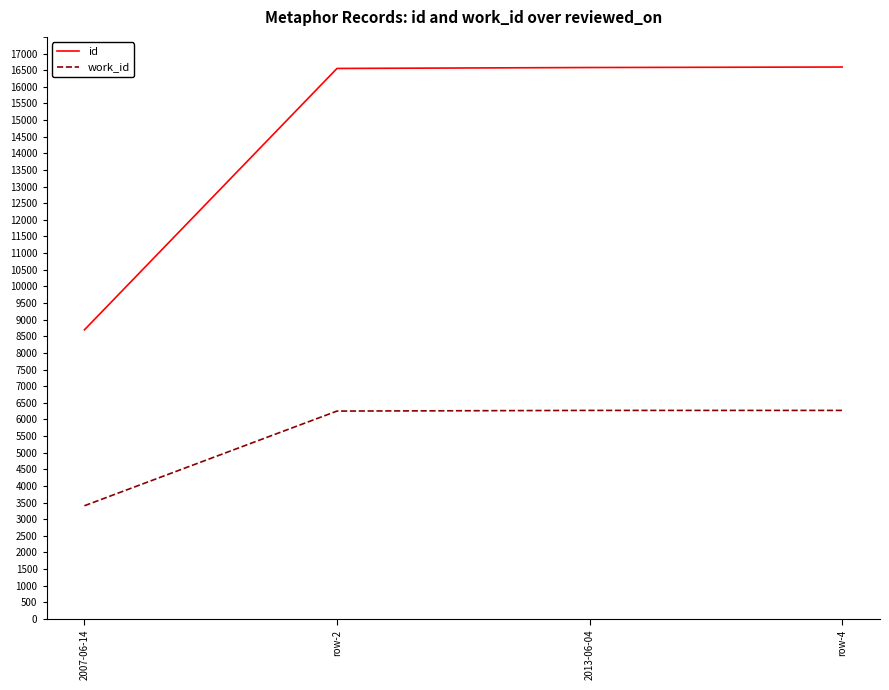

What is the maximum value for work_id?

6270